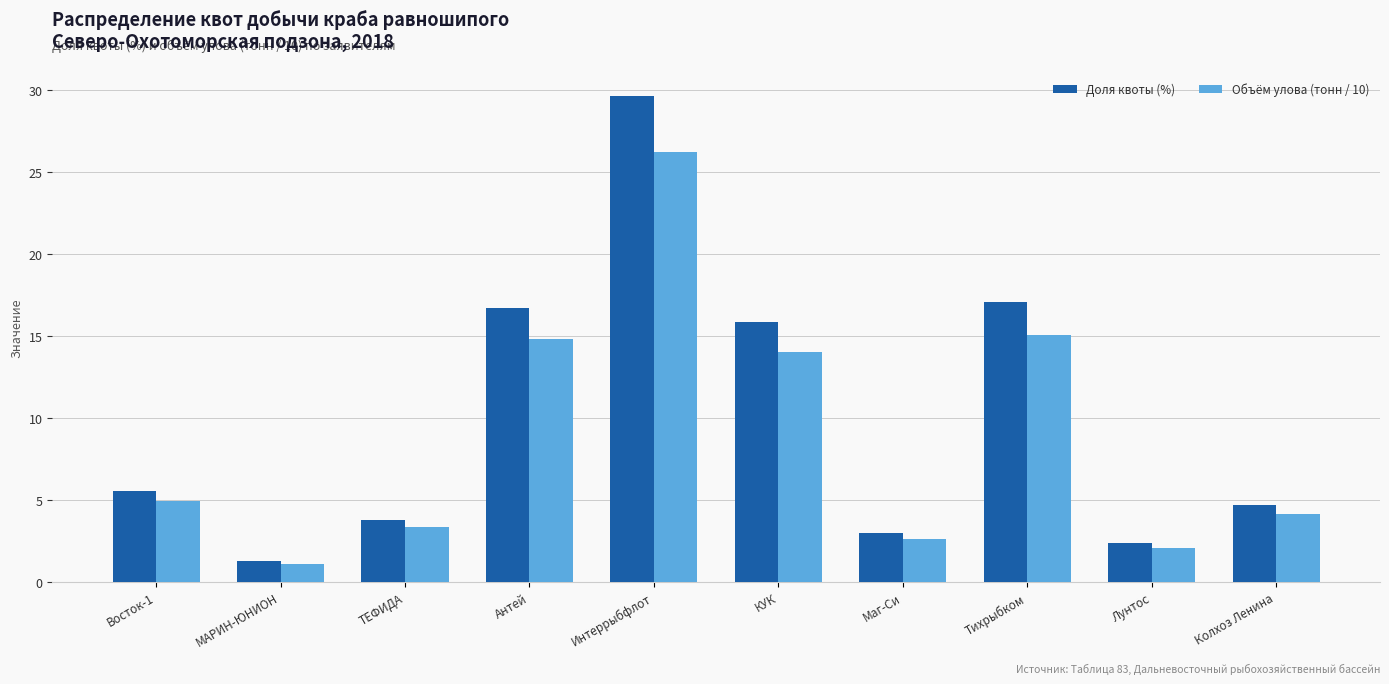

Between МАРИН-ЮНИОН and Интеррыбфлот, which series saw the biggest shift?

Доля квоты (%)